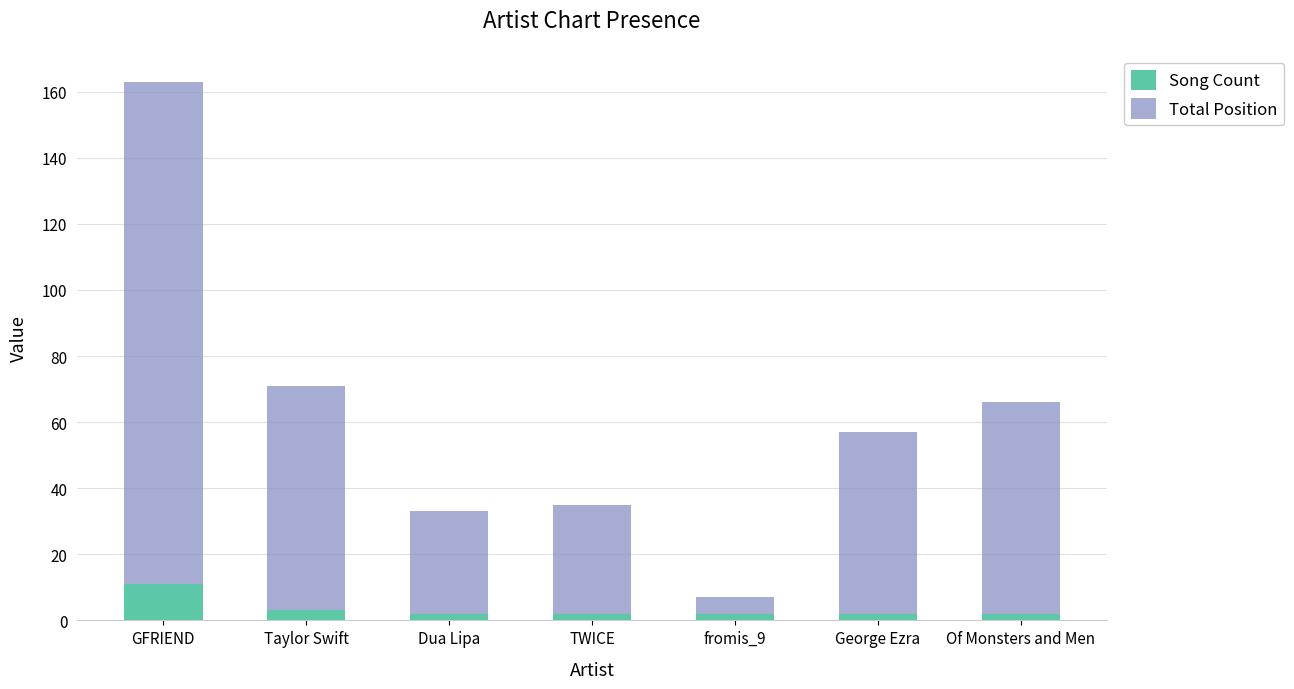

Reading left to right, transcribe the values for Song Count.

GFRIEND=11	Taylor Swift=3	Dua Lipa=2	TWICE=2	fromis_9=2	George Ezra=2	Of Monsters and Men=2